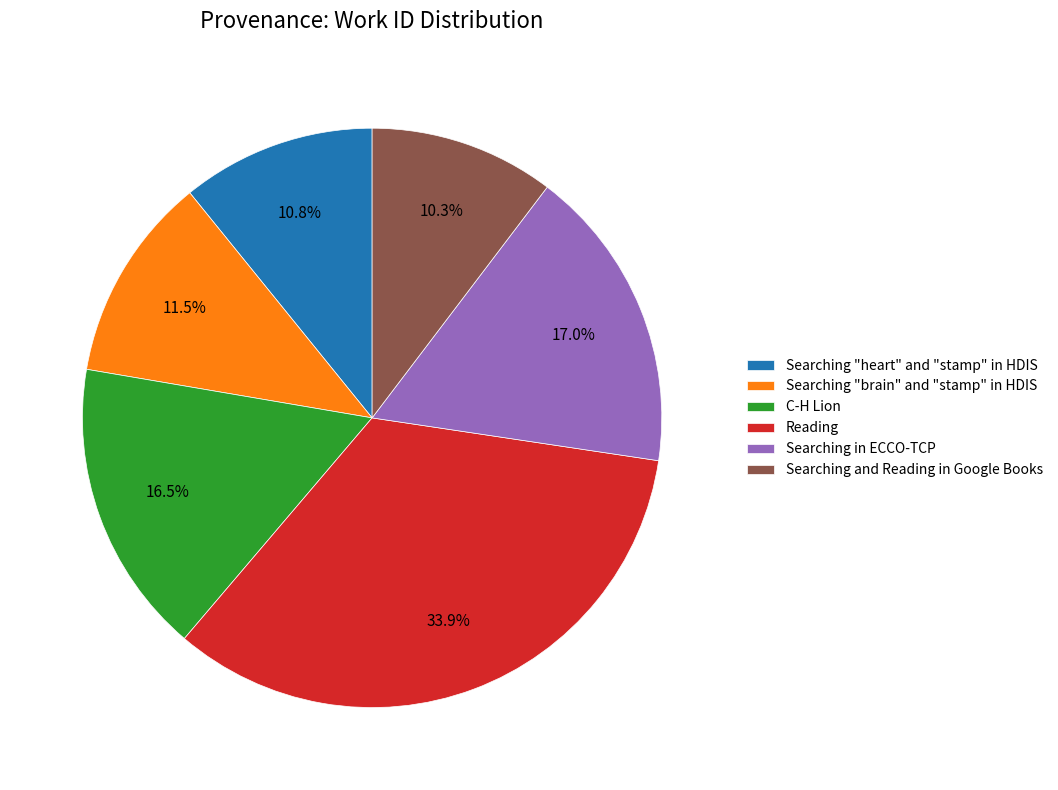

To the nearest percent, what is the difference between the largest and smallest slice percentages?

24%